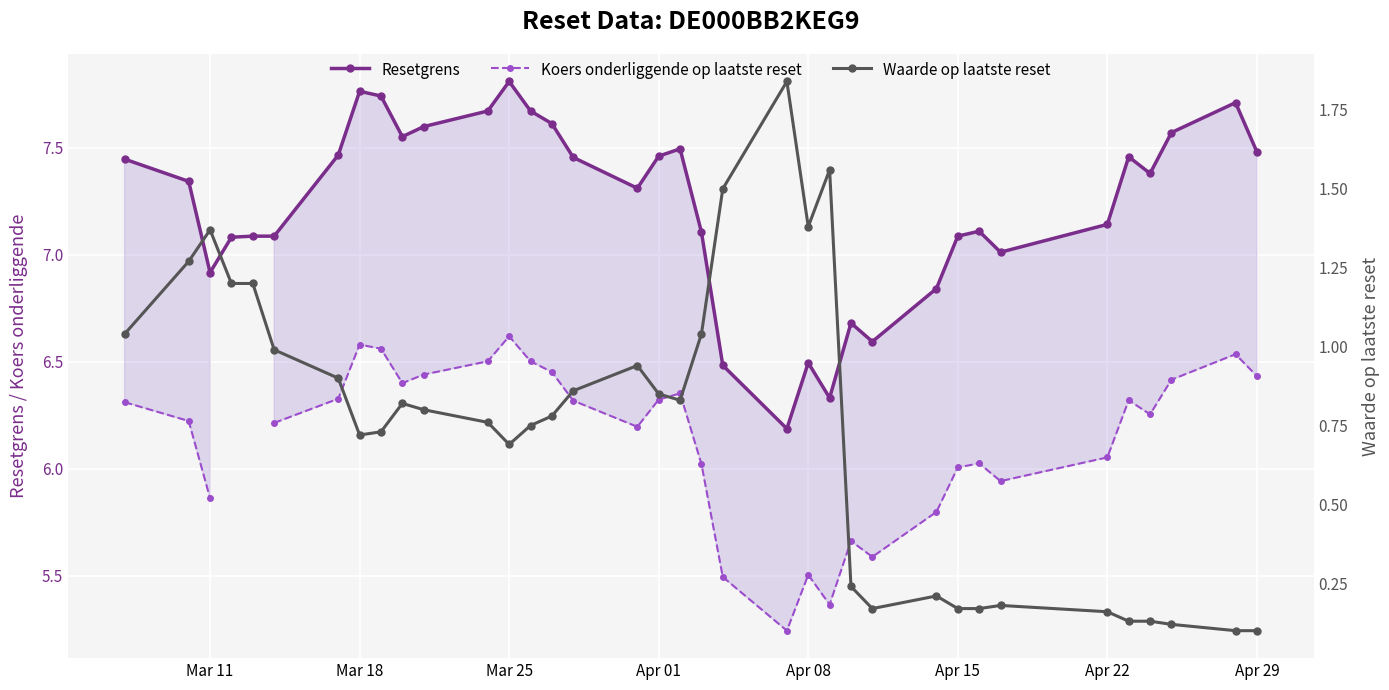

At which category does Resetgrens reach its first local valley?

Mar 11